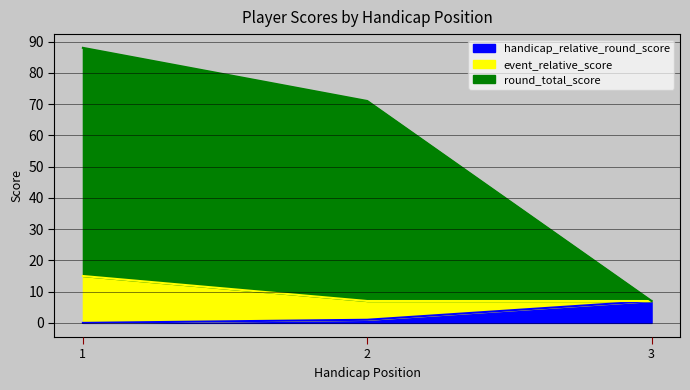

What is the average value of the round_total_score series?

55